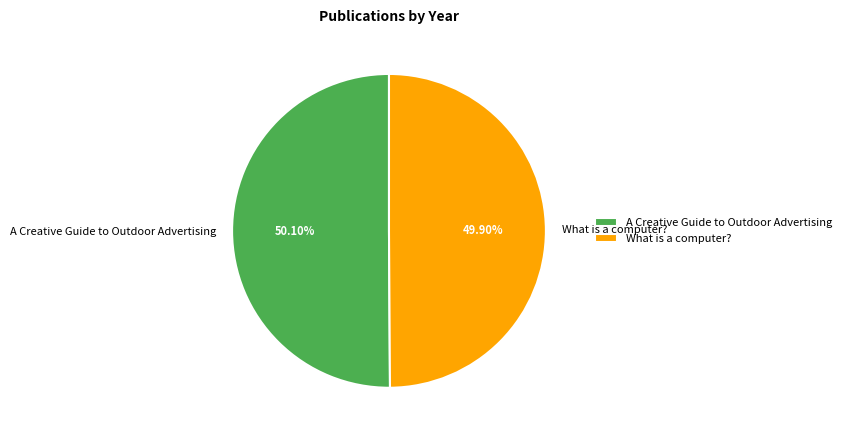

Is there a majority slice in this chart?

Yes